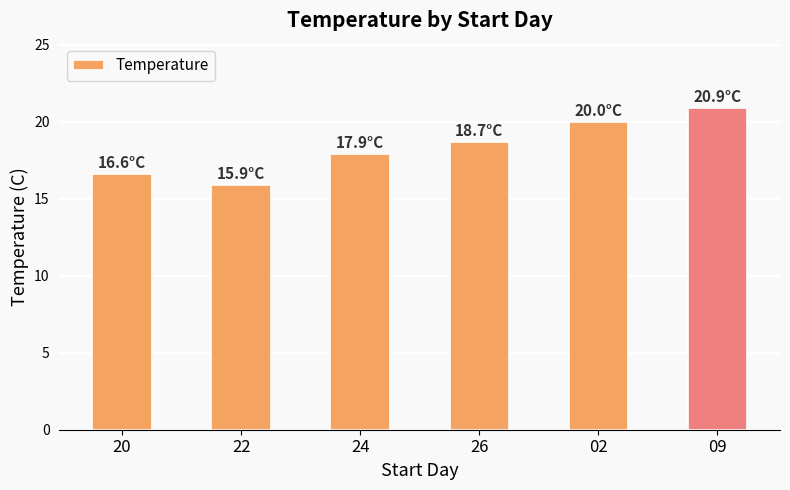

What position from the left is 20?

1